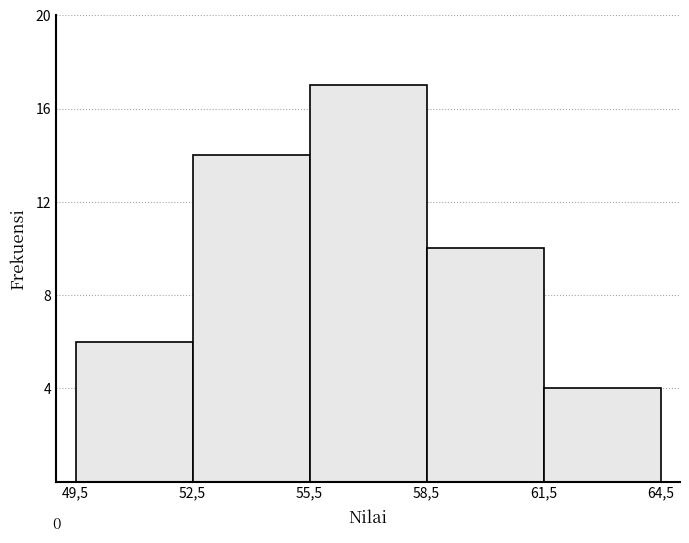

Reading right to left, what are all the values shown in this chart?

4	10	17	14	6